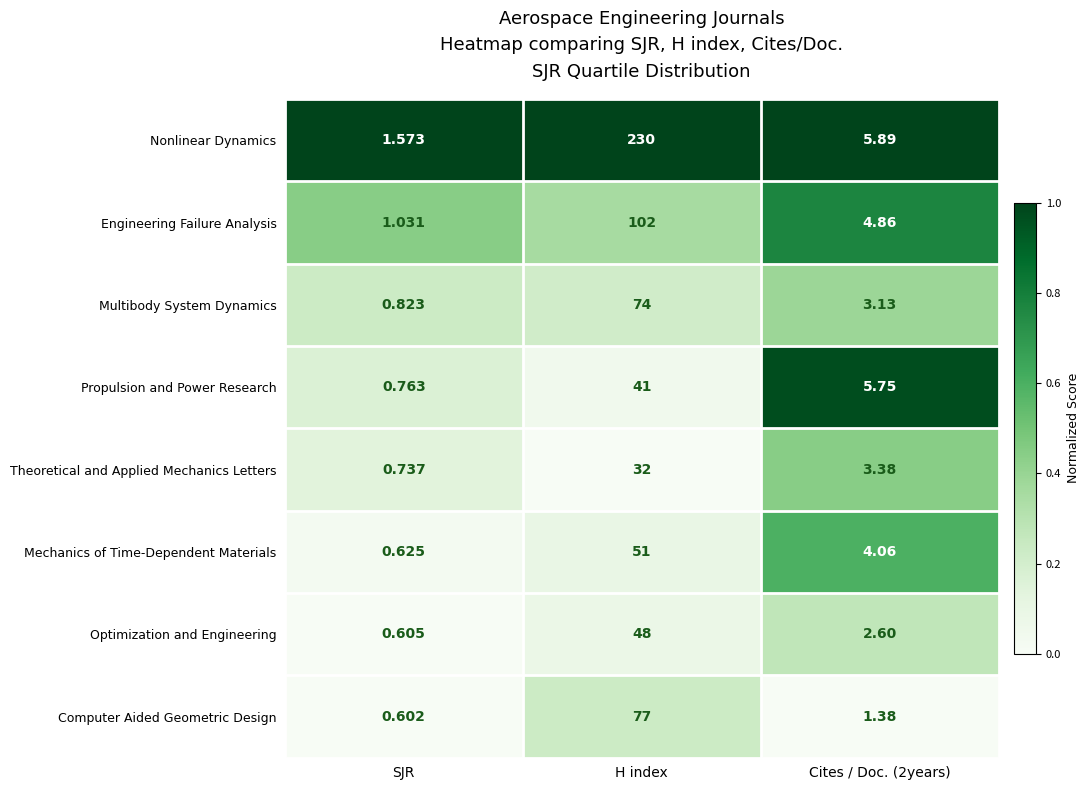

Where does the Computer Aided Geometric Design series first go above 1?

H index